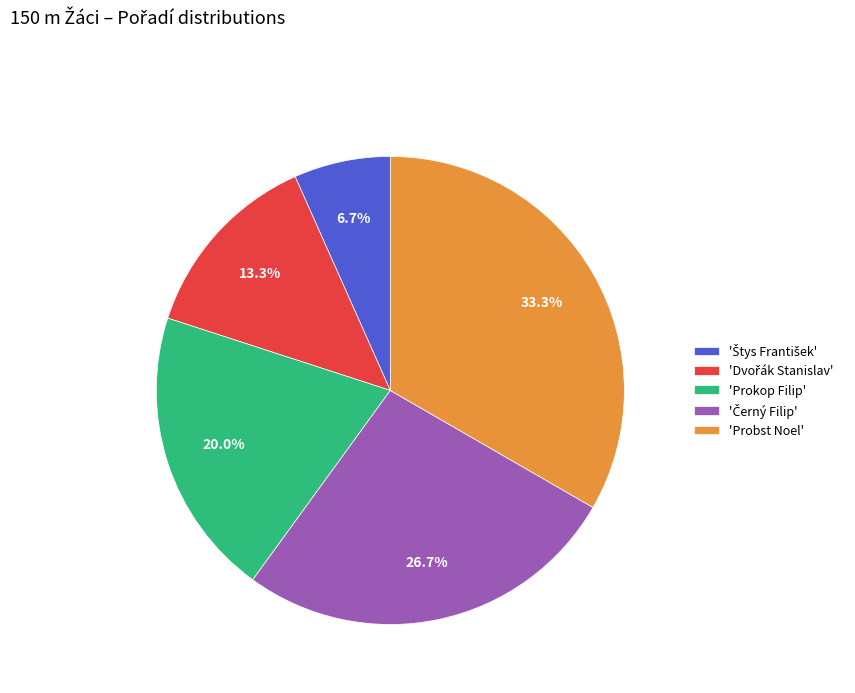

Which category has the biggest portion of the pie?

'Probst Noel'